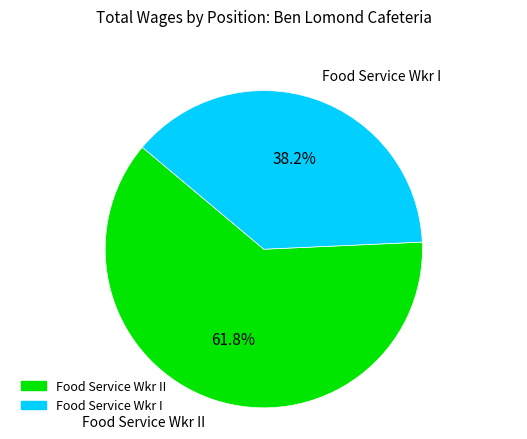

Is there any slice that represents more than half of the pie?

Yes